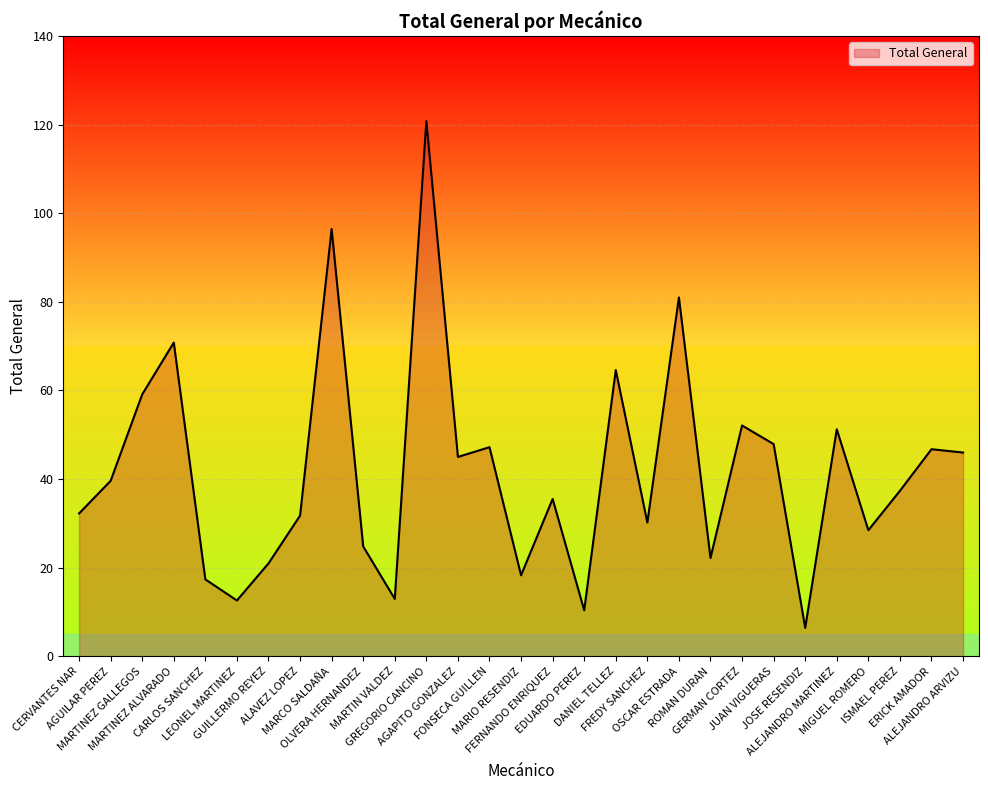

Where is the first local maximum?

MARTINEZ ALVARADO